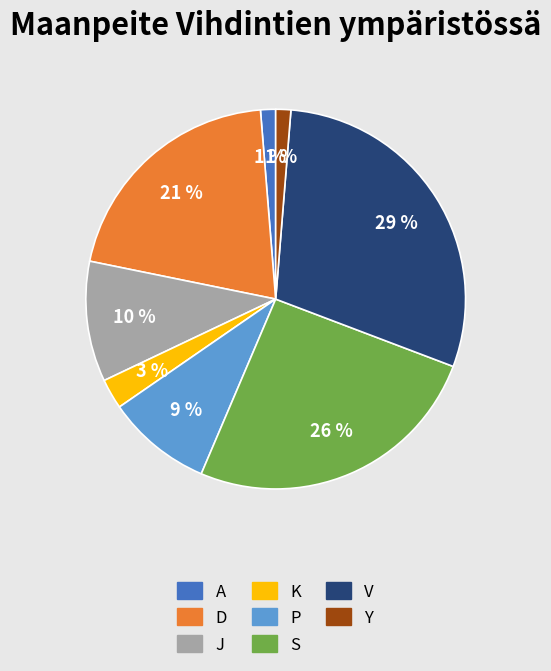

What is the ratio of the value at V to the value at J?

2.9